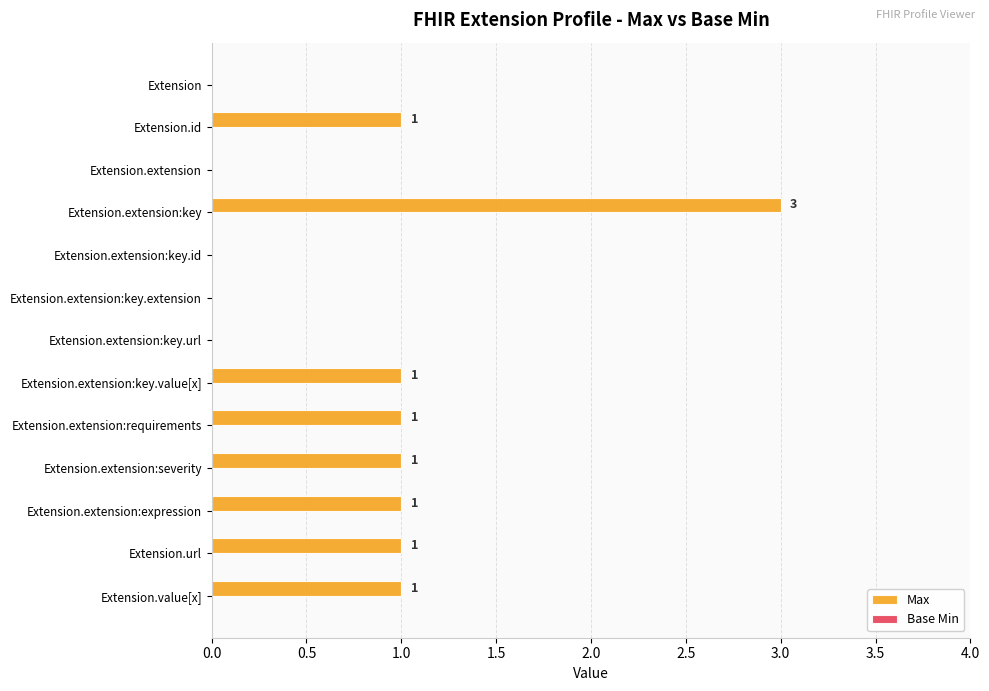

Which has a higher value, Extension.extension:key.value[x] or Extension.extension:key?

Extension.extension:key